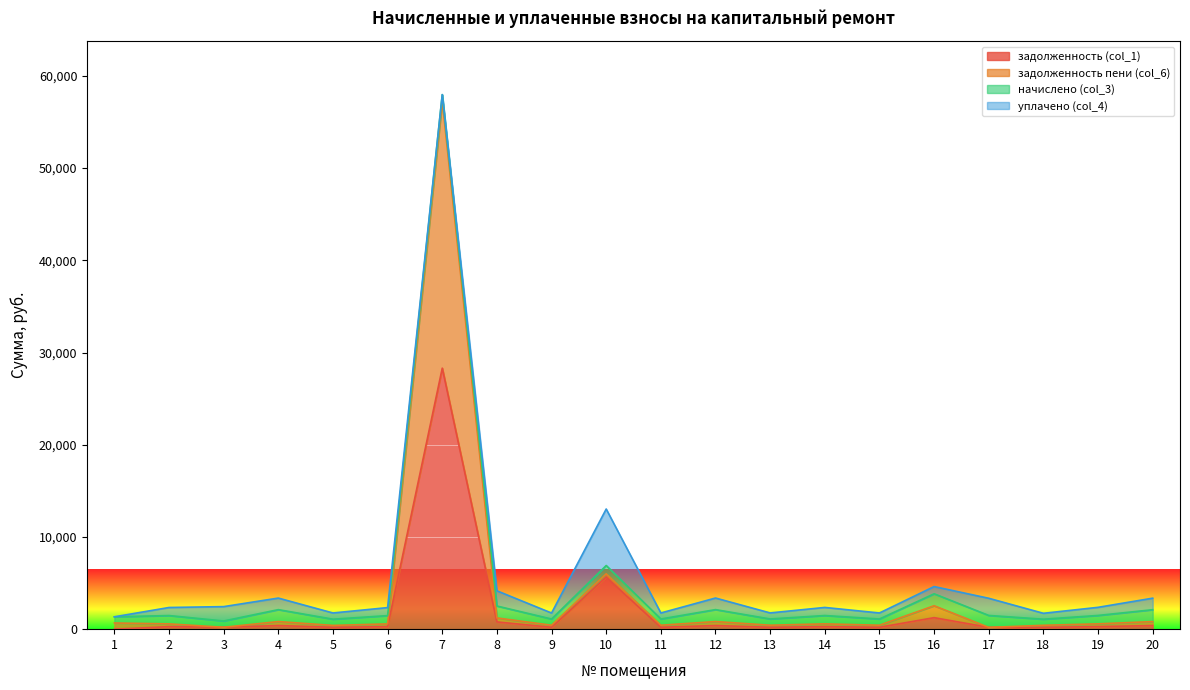

At which category is the sum across all series the highest?

7